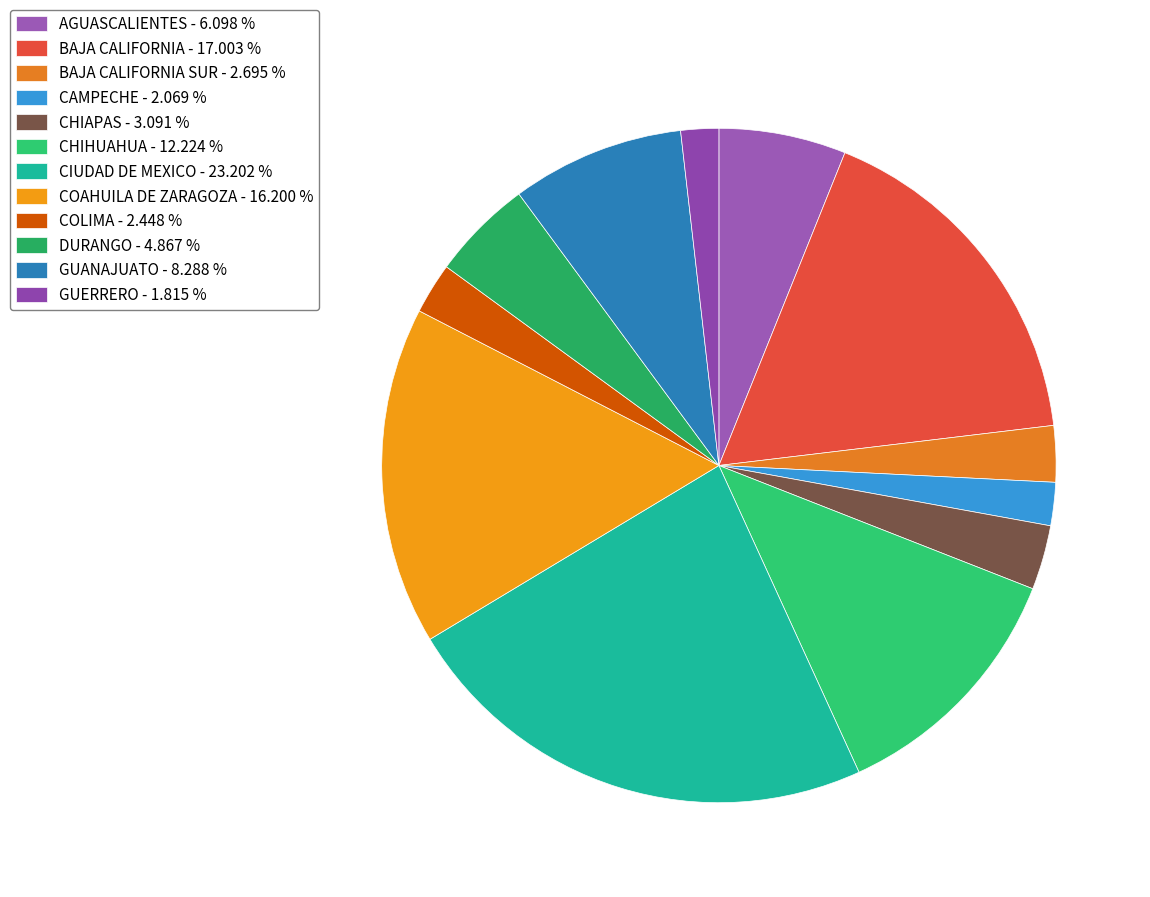

What is the largest slice in the pie chart?

CIUDAD DE MEXICO - 23.202 %